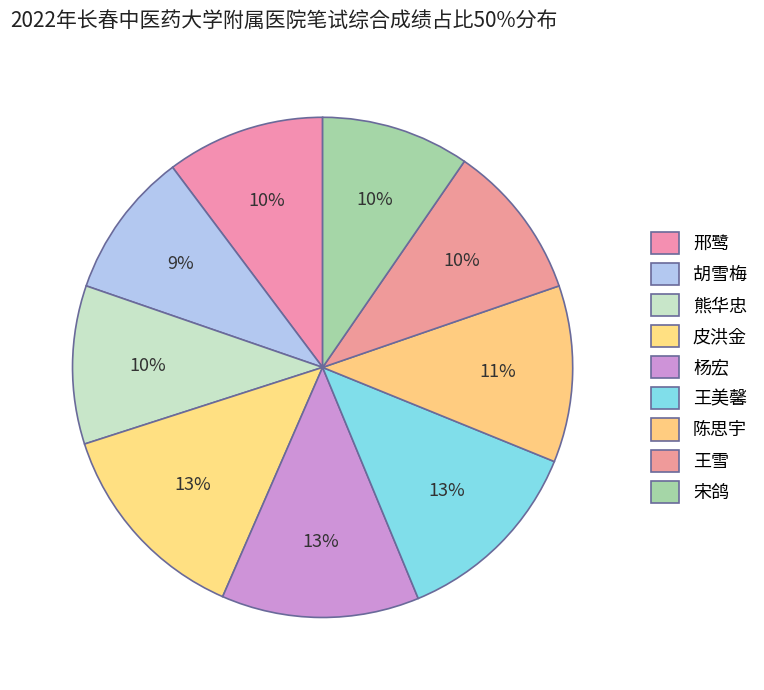

How many segments does this pie chart have?

9